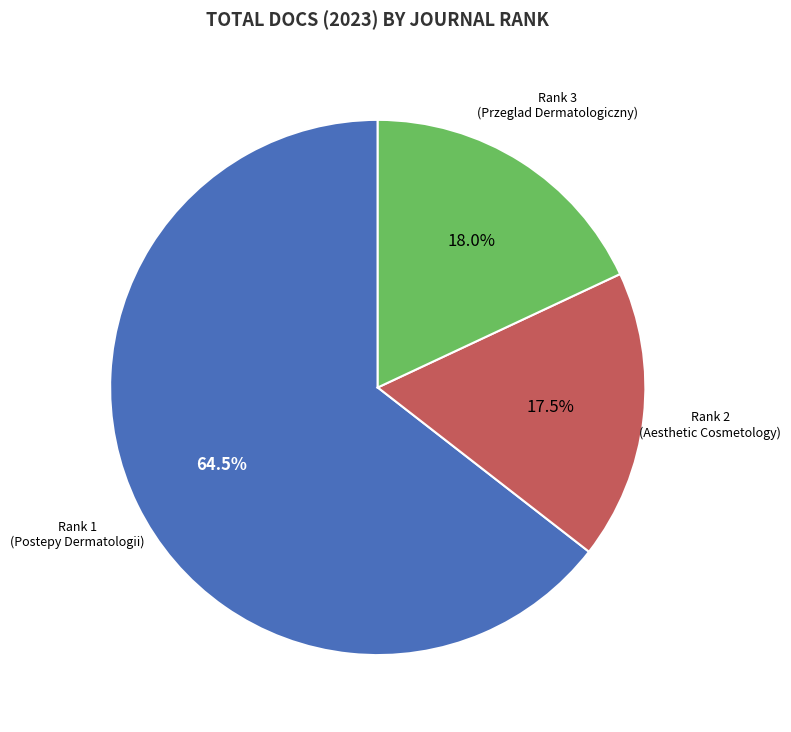

Is there a majority slice in this chart?

Yes